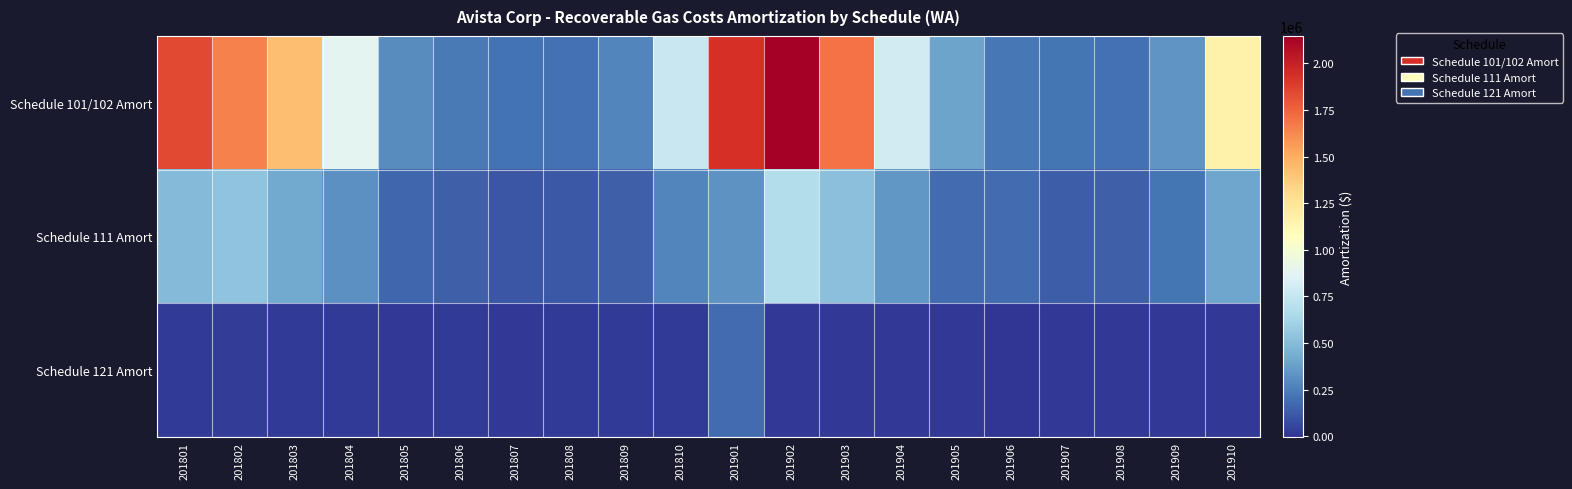

Which series changed the most between 201804 and 201905?

Schedule 101/102 Amort